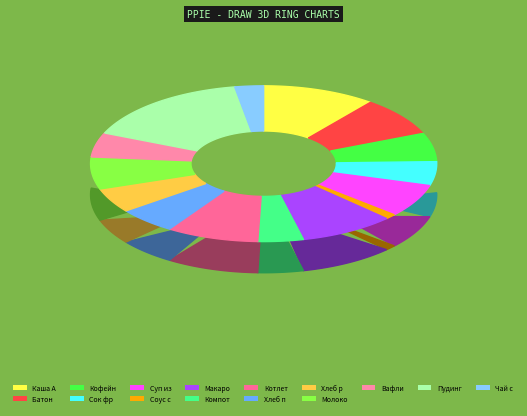

Which slice is the largest?

Пудинг из творога